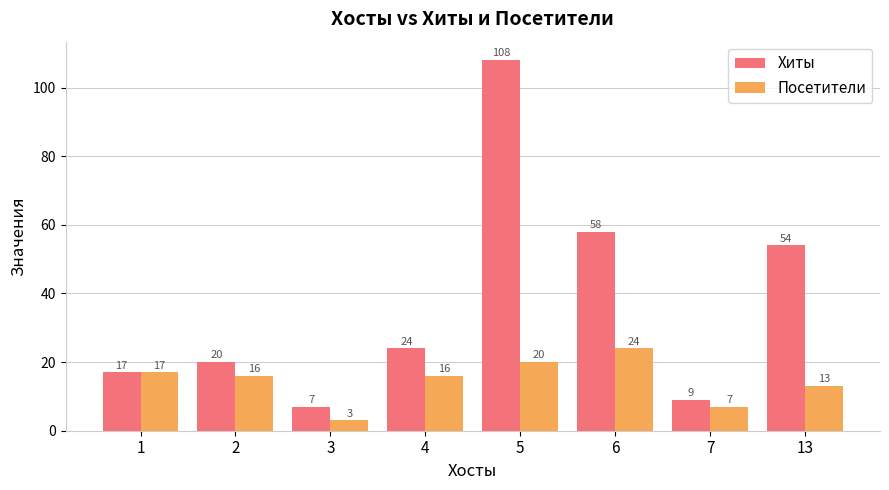

Reading right to left, extract all data points from this chart.

Хиты: 13=54	7=9	6=58	5=108	4=24	3=7	2=20	1=17
Посетители: 13=13	7=7	6=24	5=20	4=16	3=3	2=16	1=17